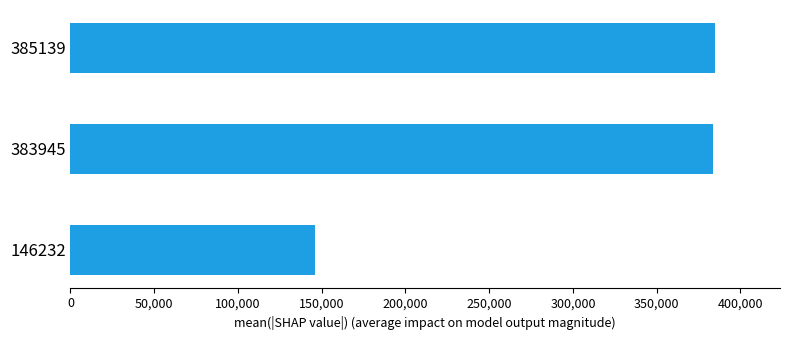

At which category does the chart reach its minimum across all series?

146232